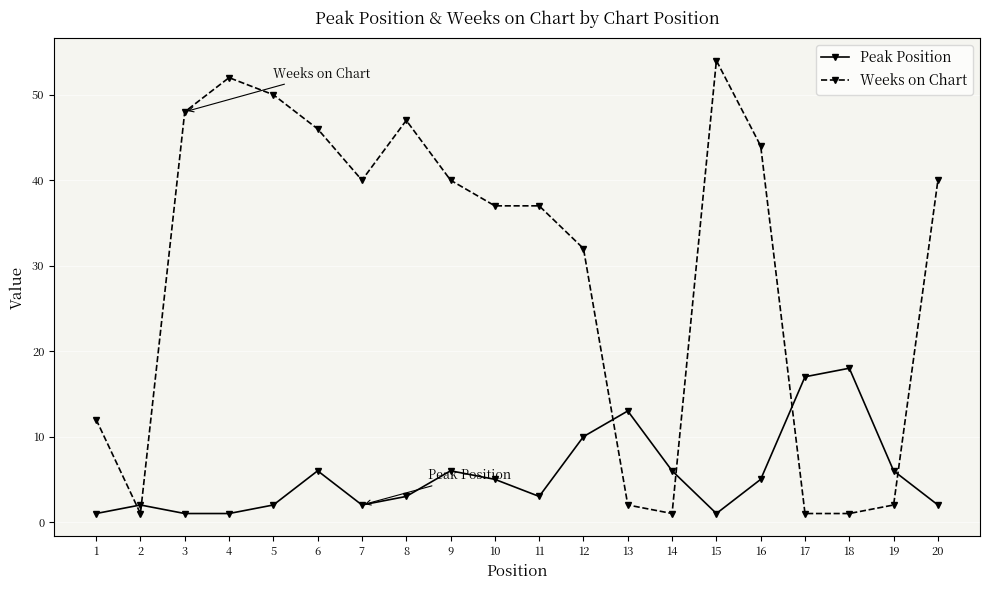

The value of Weeks on Chart at 1 is 7. True or false?

False